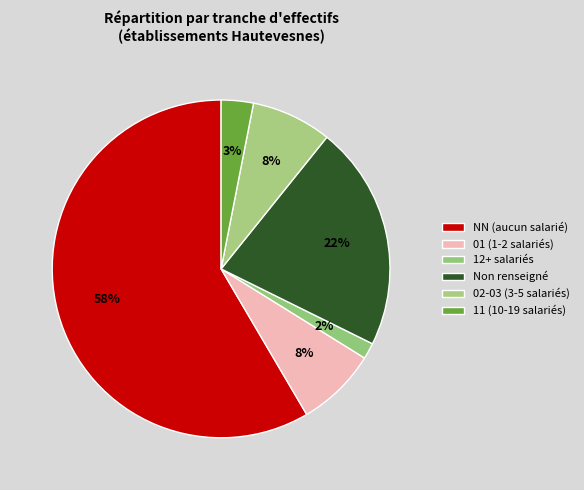

Count the number of slices in the pie.

6